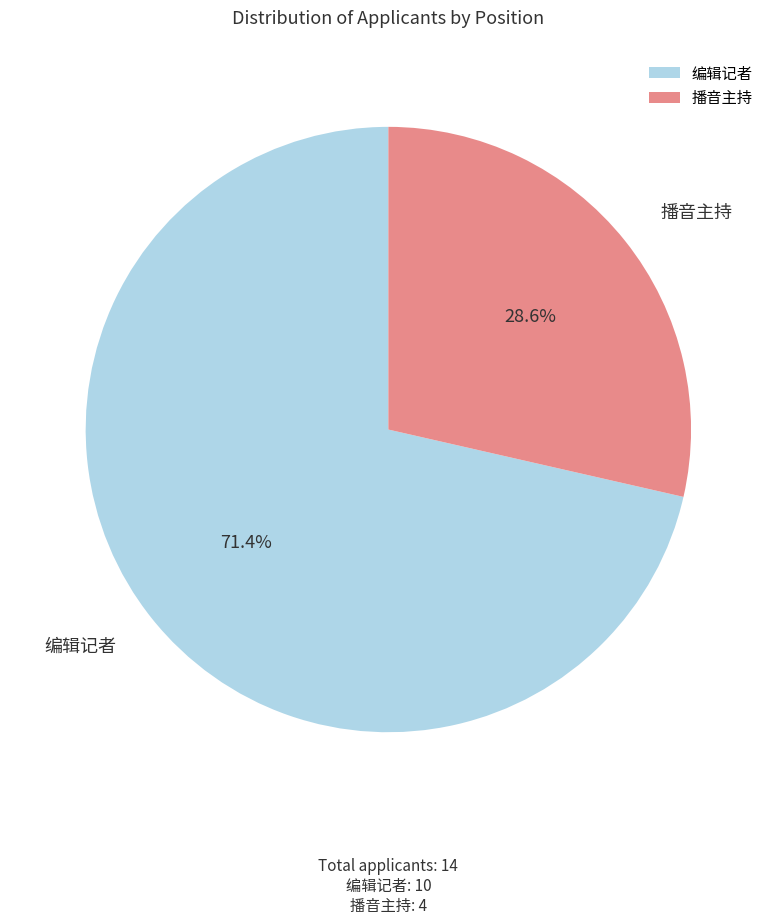

Between 编辑记者 and 播音主持, which is larger?

编辑记者